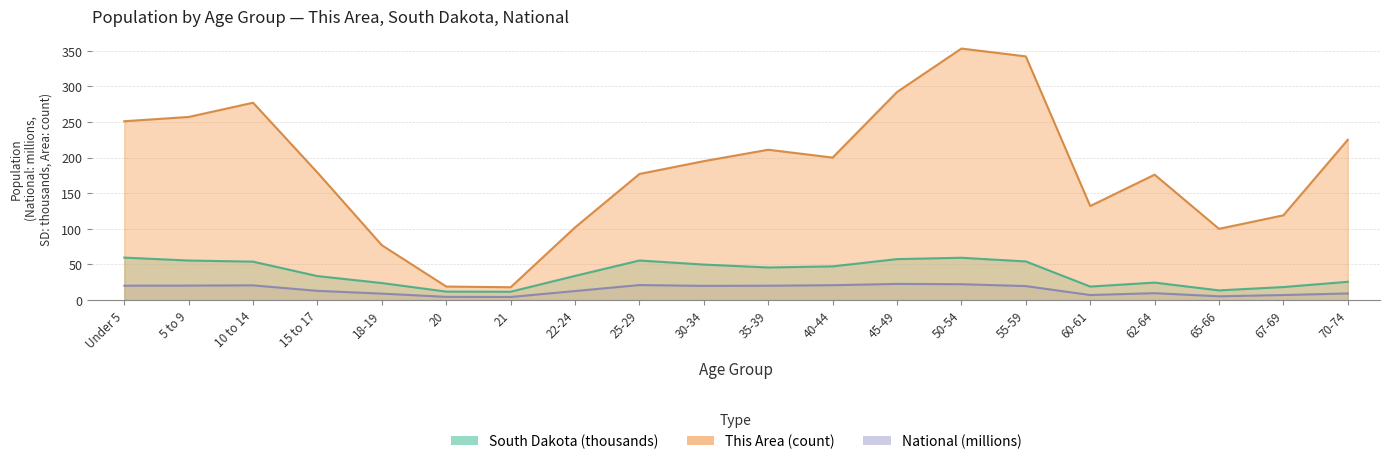

Which series changed the most between 45-49 and 62-64?

This Area